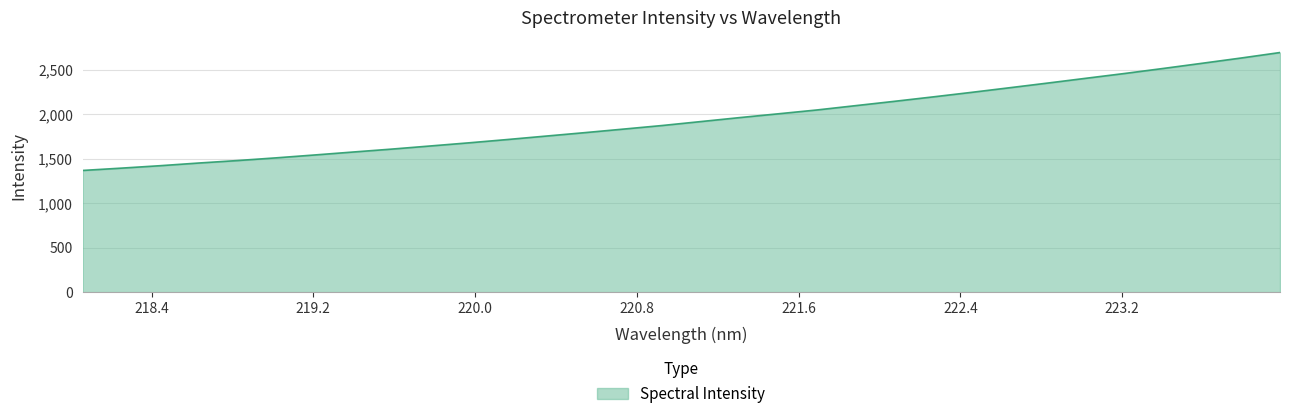

What is the maximum value shown in the chart?

2697.3